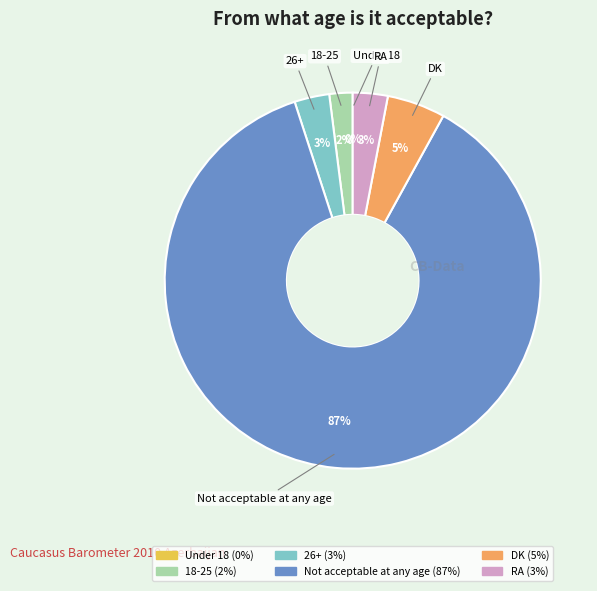

Which slice is the largest?

Not acceptable at any age